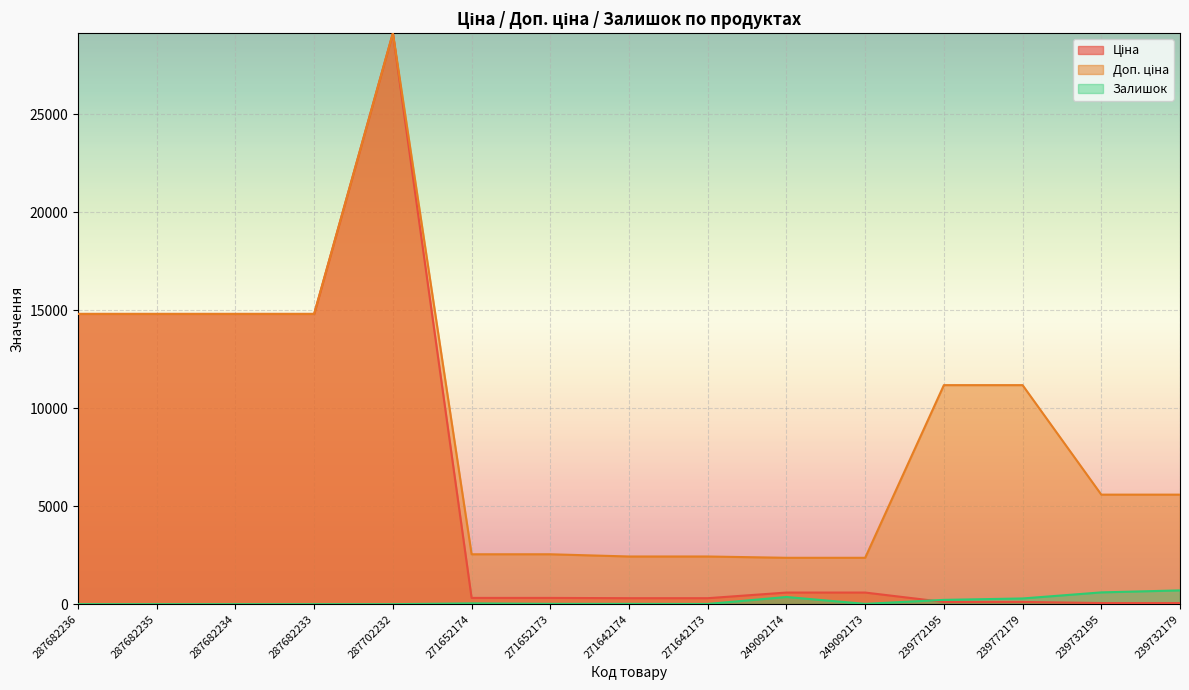

Read the Доп. ціна value at 239772195.

11182.0